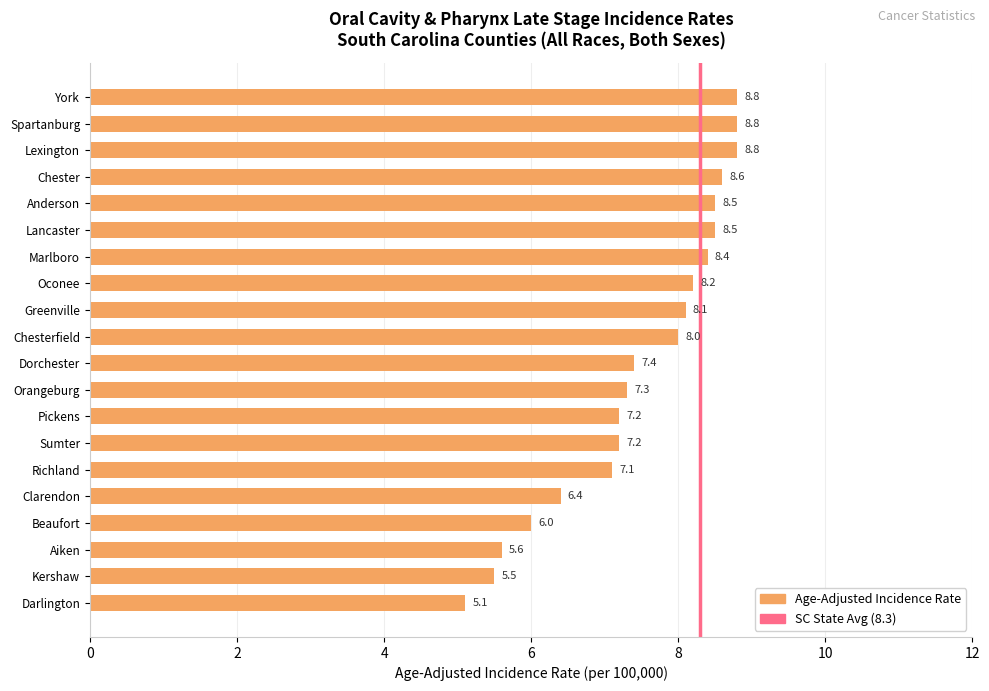

True or false: the data shows 8.2 at Oconee.

True